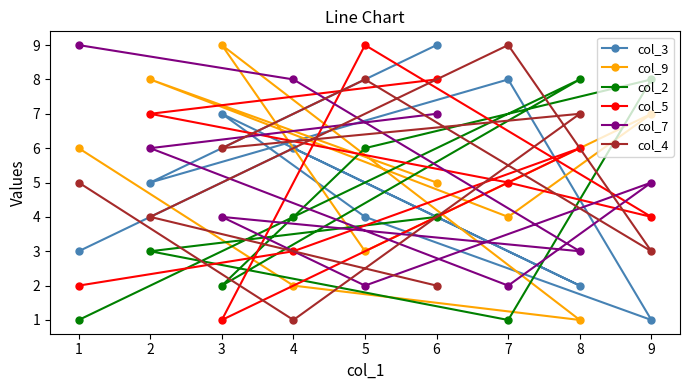

What is the total value across all series at 4?

24